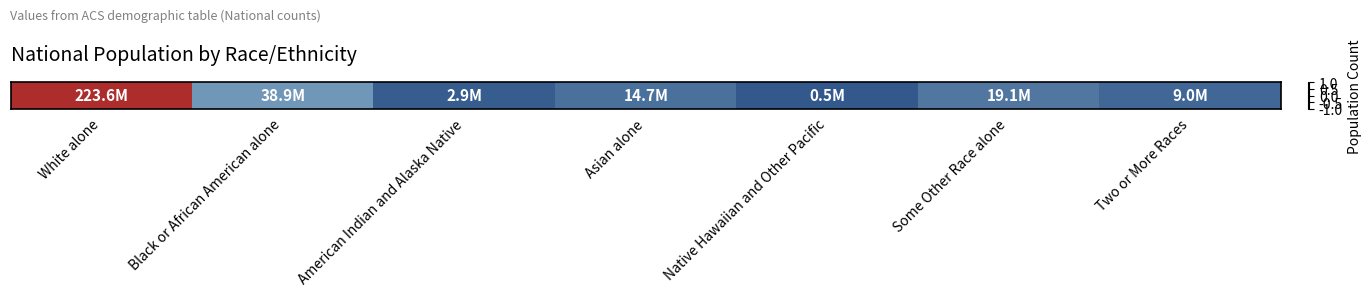

Is it true that the value at Asian alone is -0.2?

False